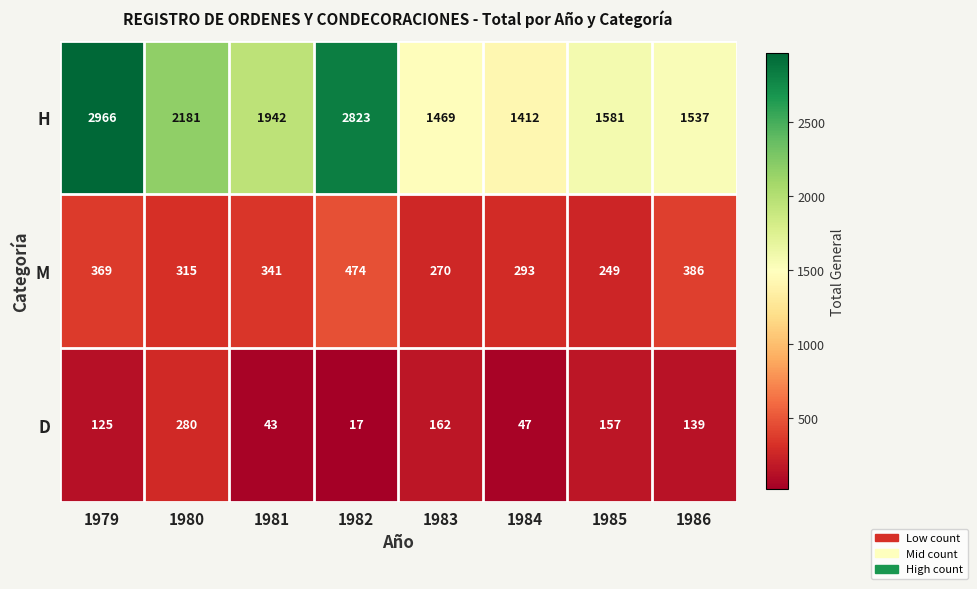

Reading right to left, transcribe all the data shown in this chart.

H: 1537	1581	1412	1469	2823	1942	2181	2966
M: 386	249	293	270	474	341	315	369
D: 139	157	47	162	17	43	280	125